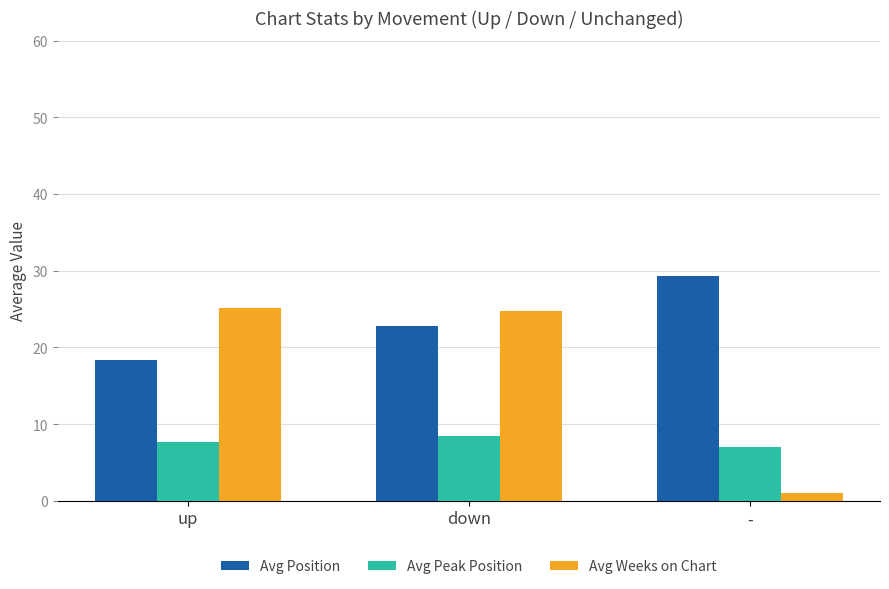

What is the approximate value of Avg Peak Position at -?

7.0